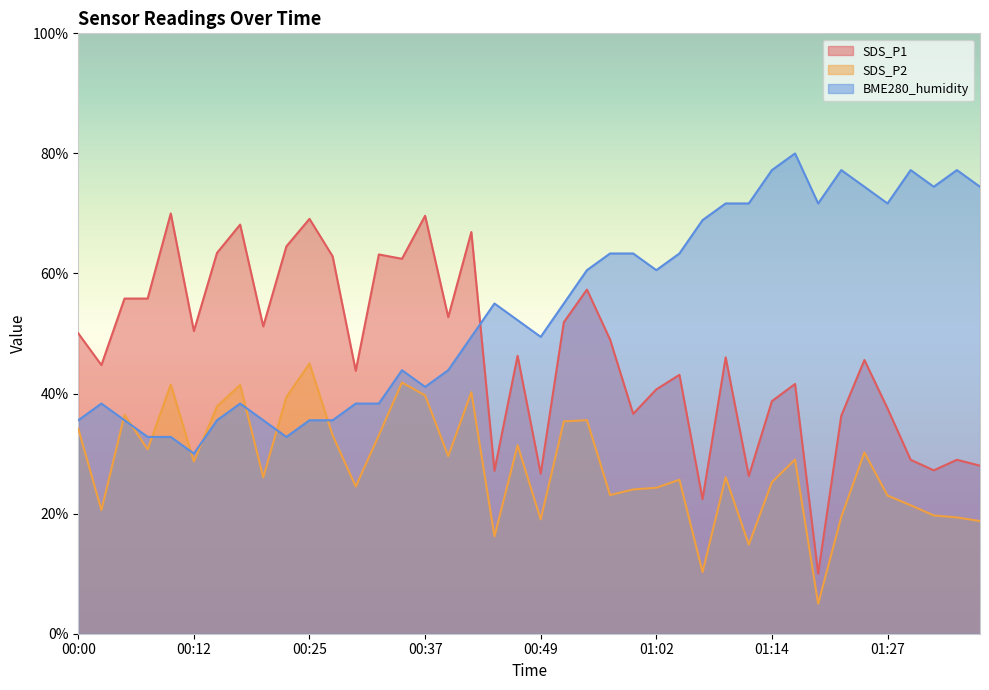

Where is SDS_P1 nearest to the value 40?

01:02